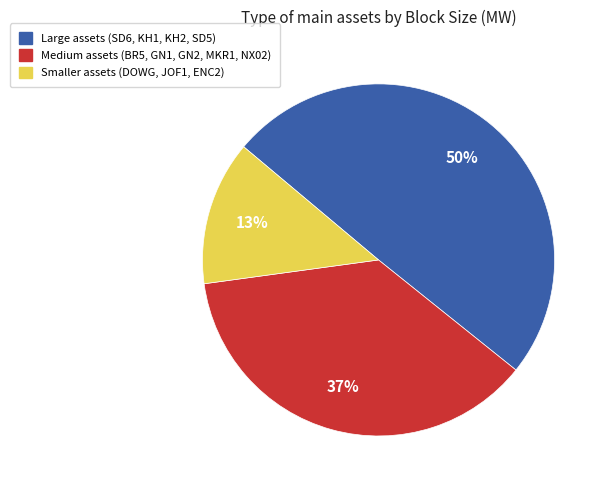

How many slices are in this pie chart?

3